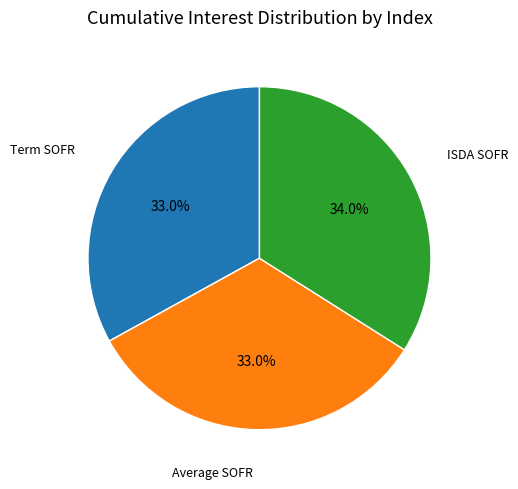

Is it true that ISDA SOFR is 34% of the pie?

True